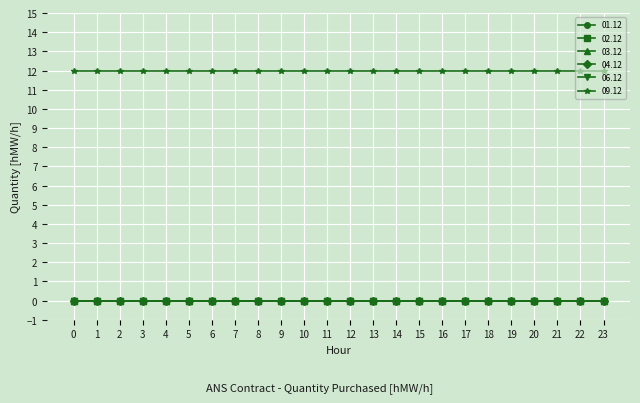

At how many categories does at least one series exceed 10?

24